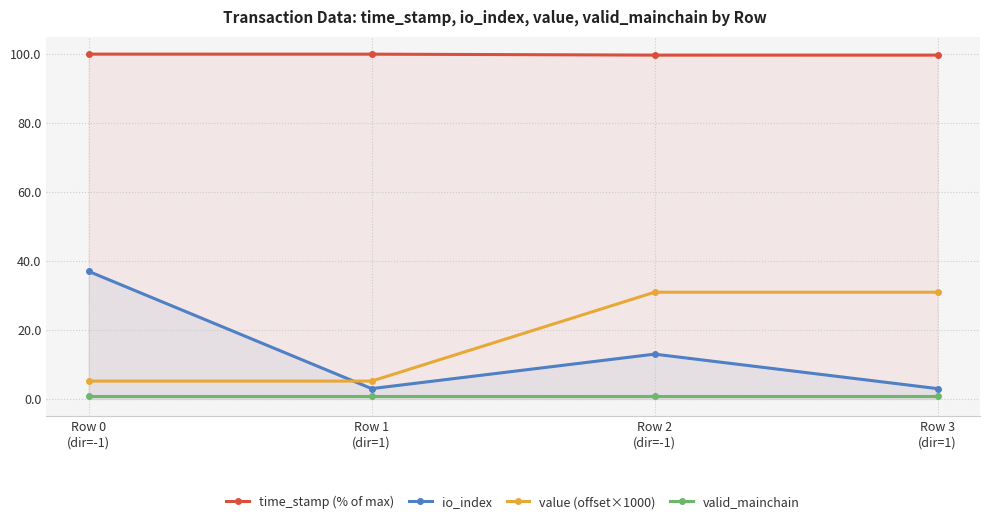

What is the value of the io_index point at the 1st from the left?

37.0